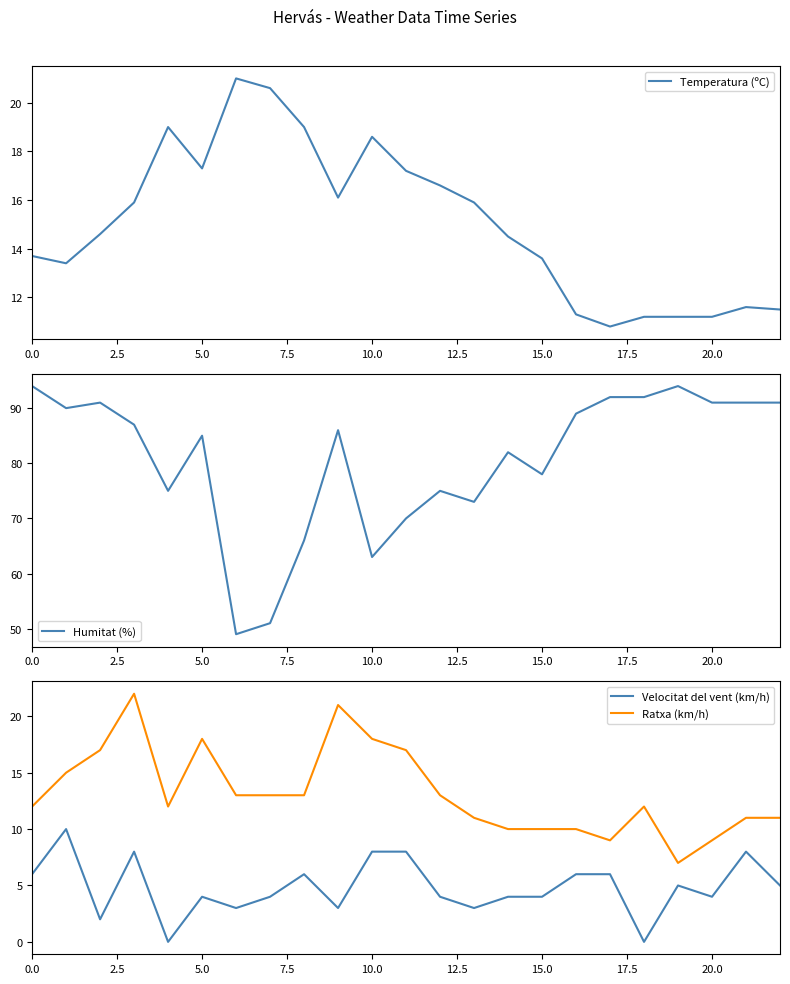

True or false: Humitat (%) has a value of 20.8 at 5.0.

False